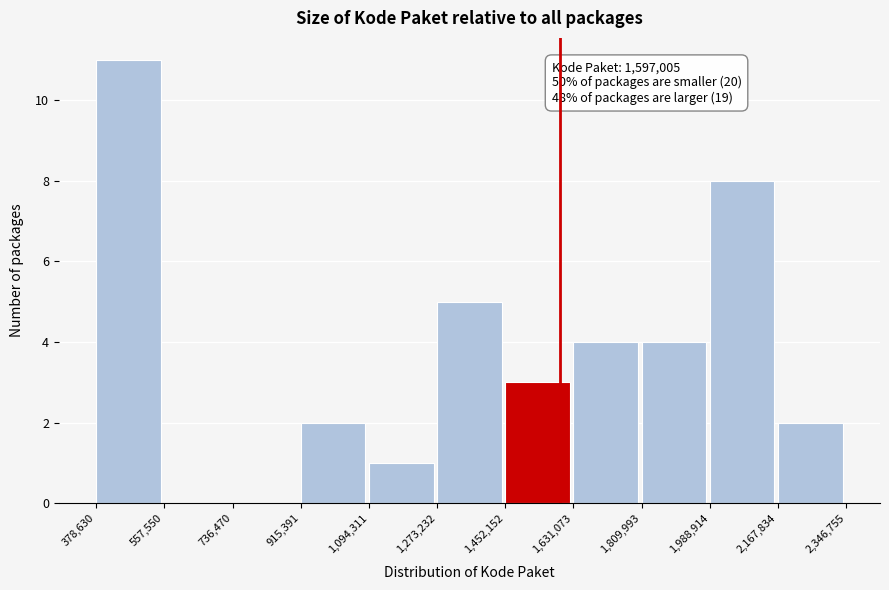

Over which range of the x-axis is the bar tallest?

378,630 to 557,550